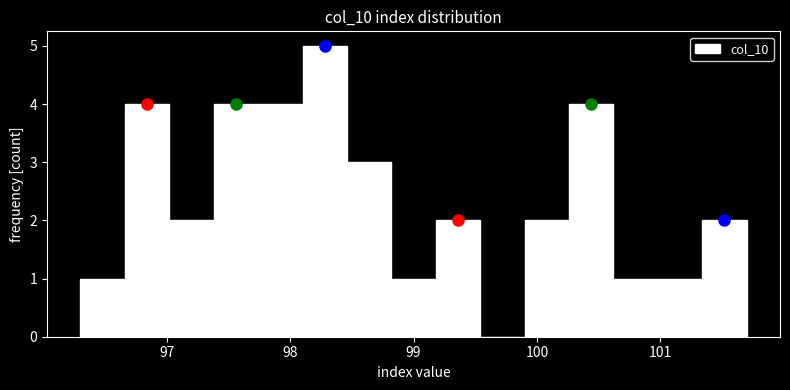

Read against the x-axis, roughly where is the centre of the tallest bar?

98.3